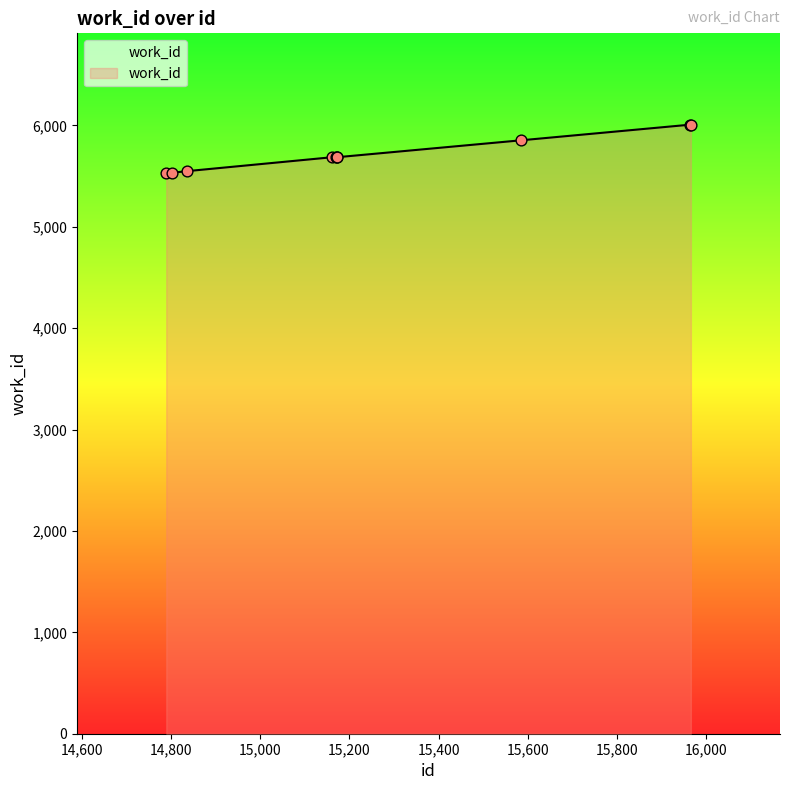

What is the maximum value shown in the chart?

6007